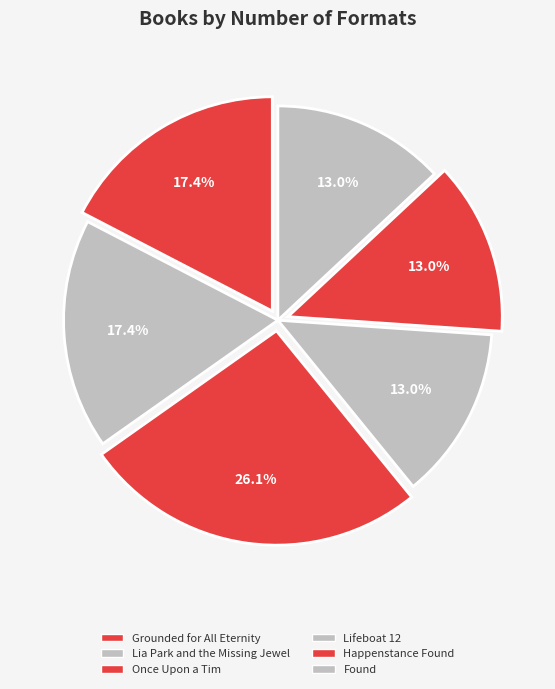

How many segments does this pie chart have?

6